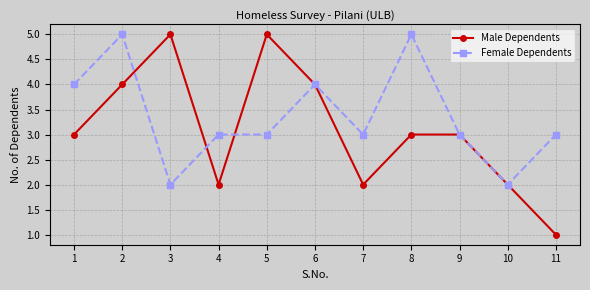

True or false: Female Dependents and Male Dependents cross at least once.

True